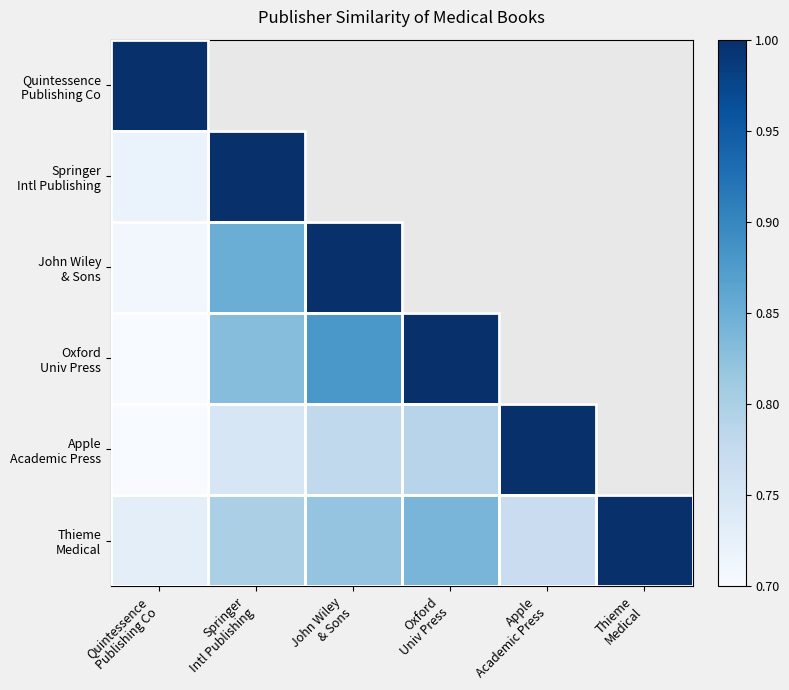

How many categories are shown in the chart?

6